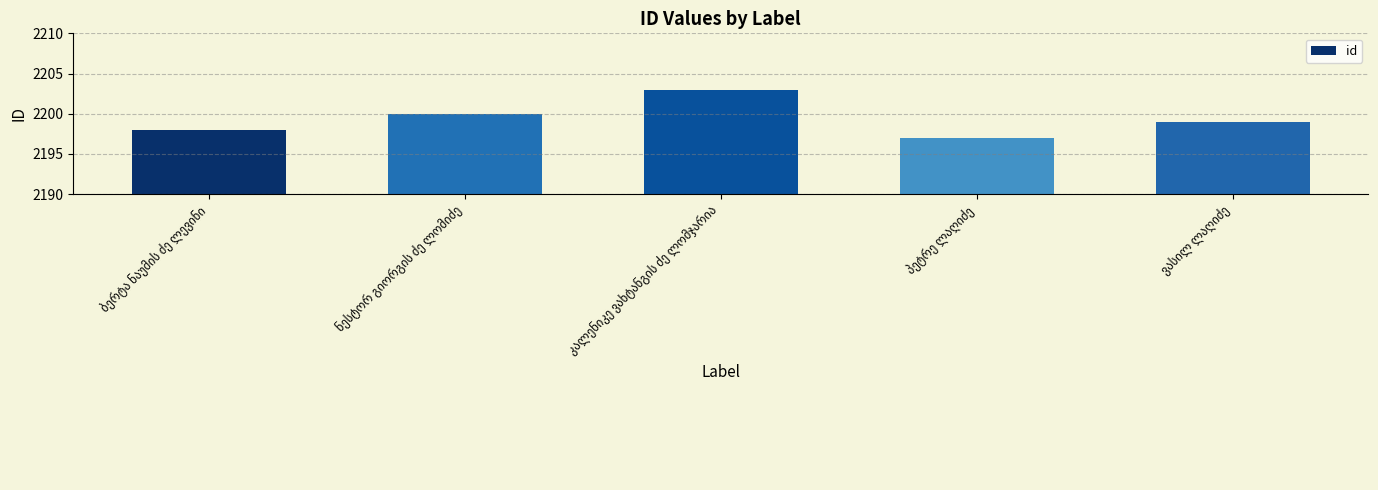

What is the minimum value shown in the chart?

2197